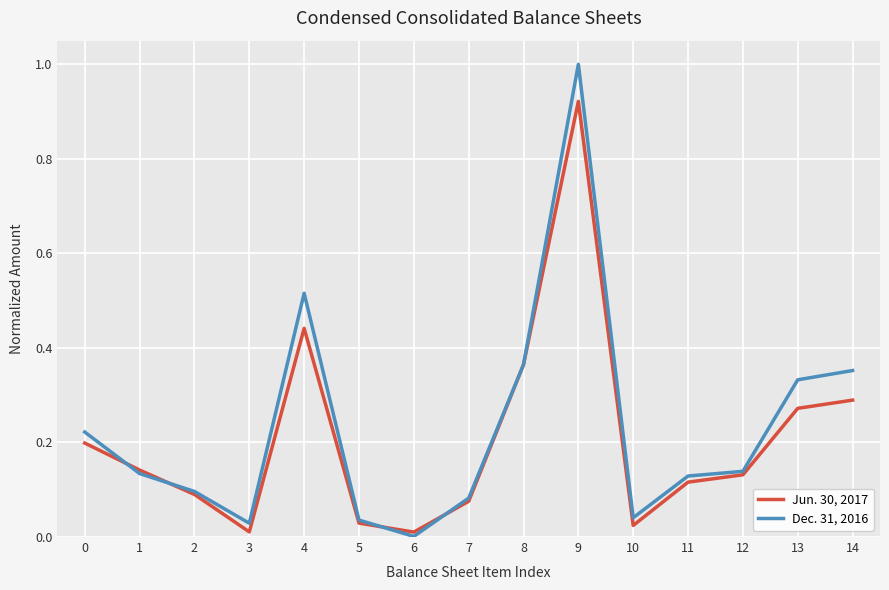

Is the value of Dec. 31, 2016 at 5 greater than the value of Jun. 30, 2017 at 14?

No